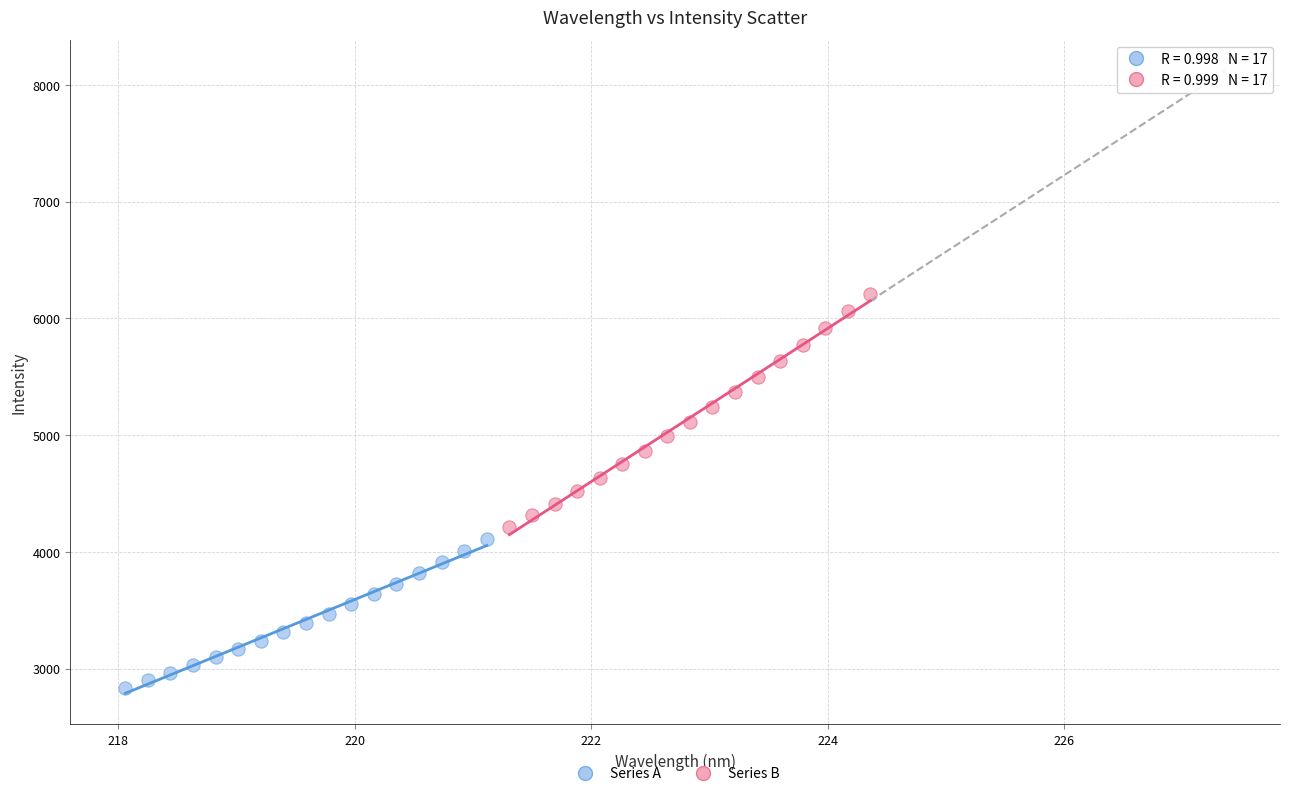

What are all the series names shown in the legend?

Series A, Series B